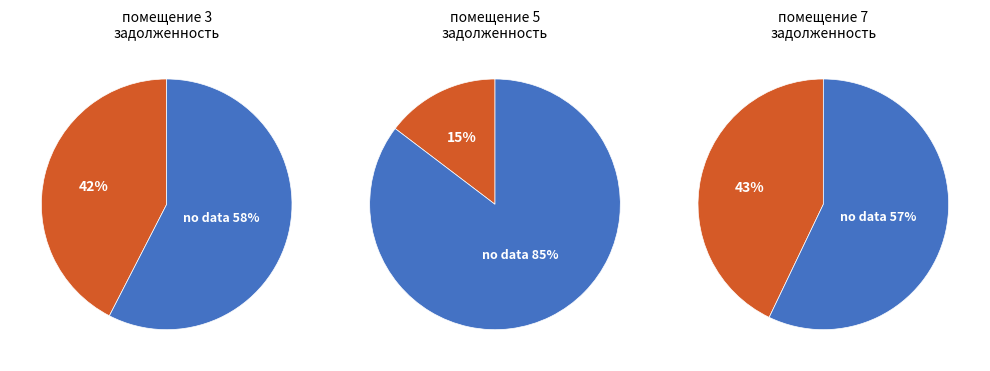

Is 7 the majority of the pie?

No